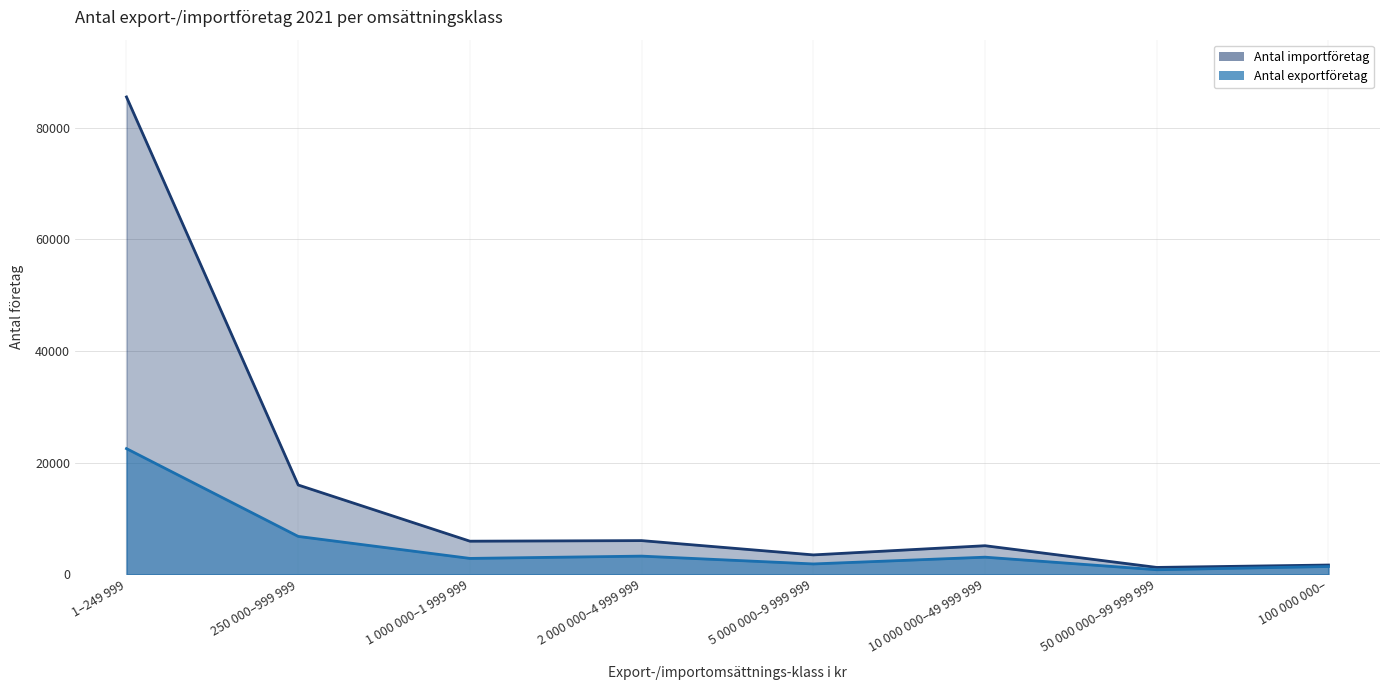

True or false: Antal exportföretag and Antal importföretag intersect in this chart.

False